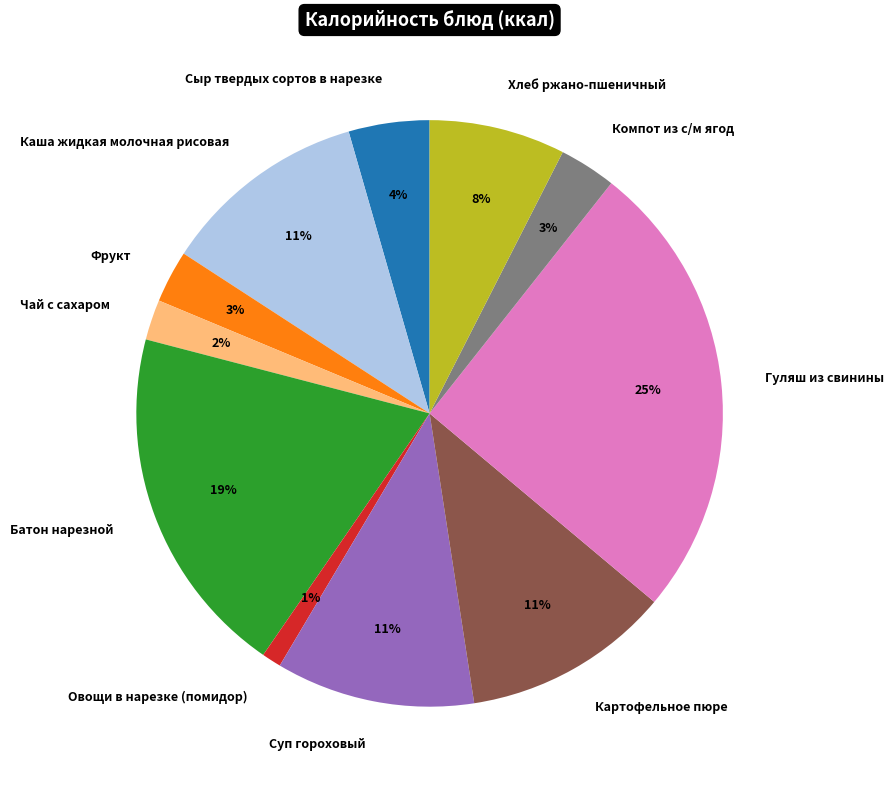

Is the sum of Хлеб ржано-пшеничный and Батон нарезной greater than half?

No